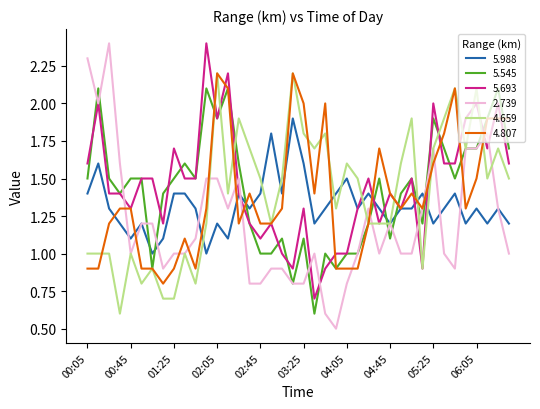

What are all the series names shown in the legend?

5.988, 5.545, 5.693, 2.739, 4.659, 4.807